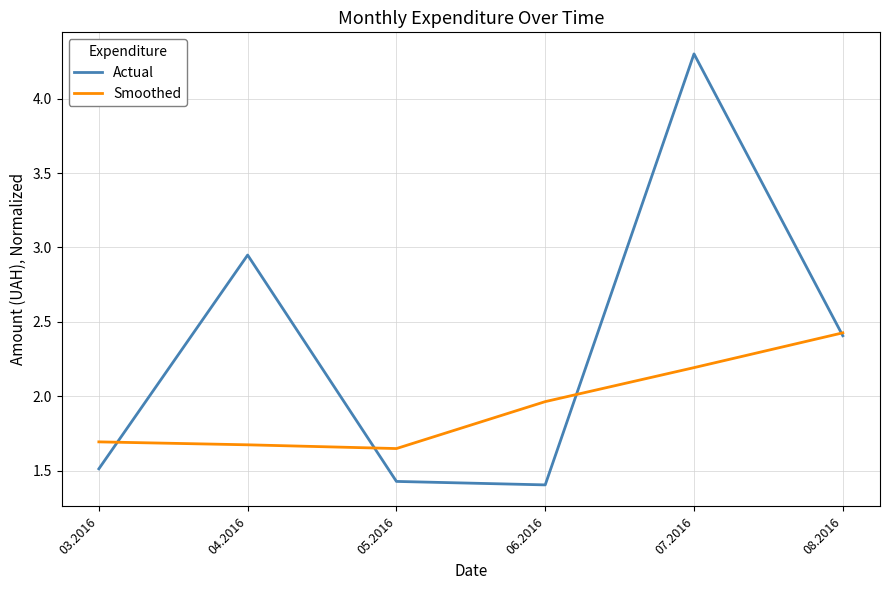

List the series in order of their overall mean, highest first.

Actual, Smoothed